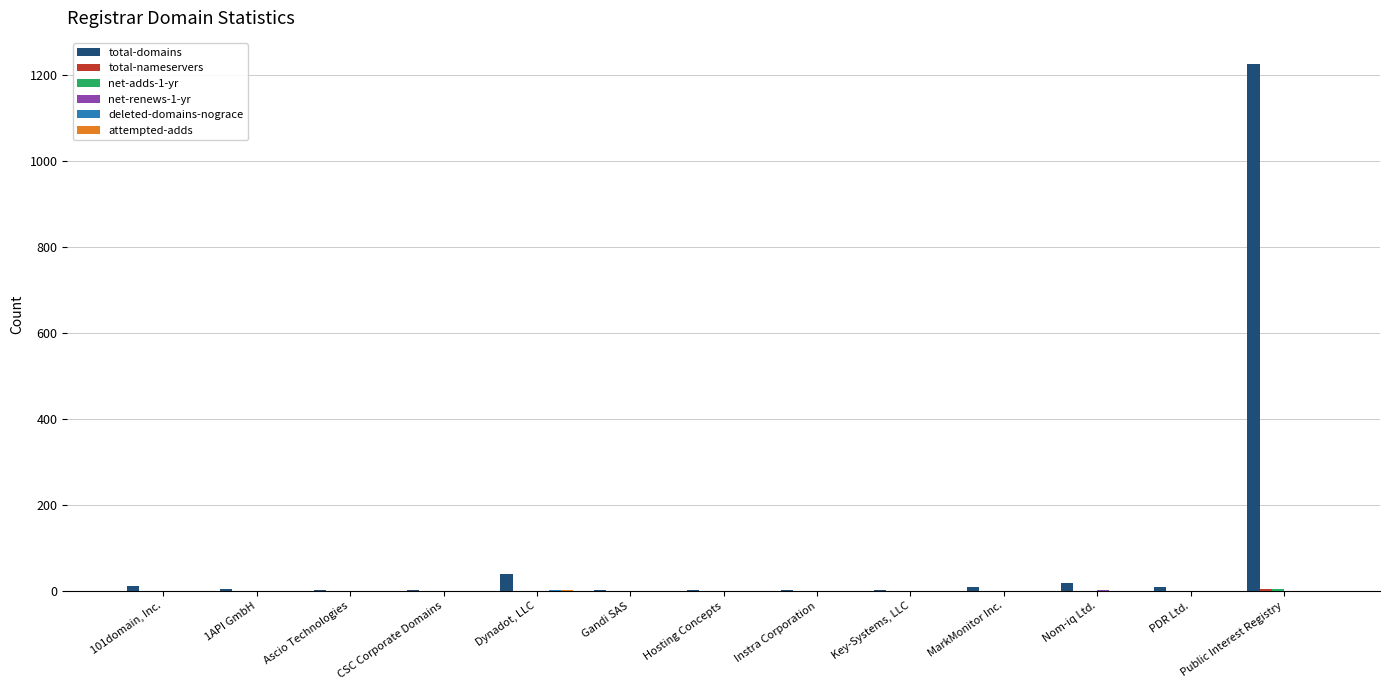

Between 101domain, Inc. and Public Interest Registry, which series saw the biggest shift?

total-domains